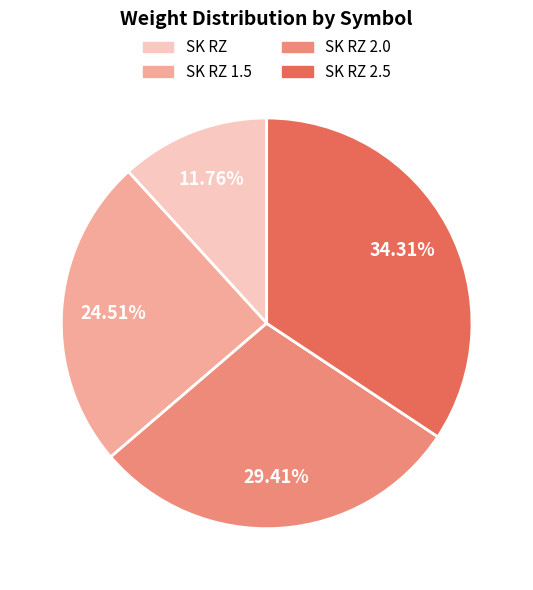

Is there a majority slice in this chart?

No